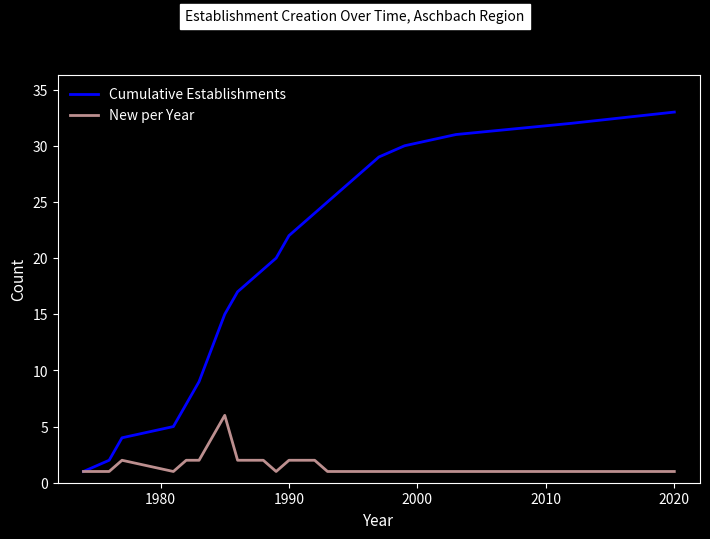

Which series has the largest range (max minus min)?

Cumulative Establishments